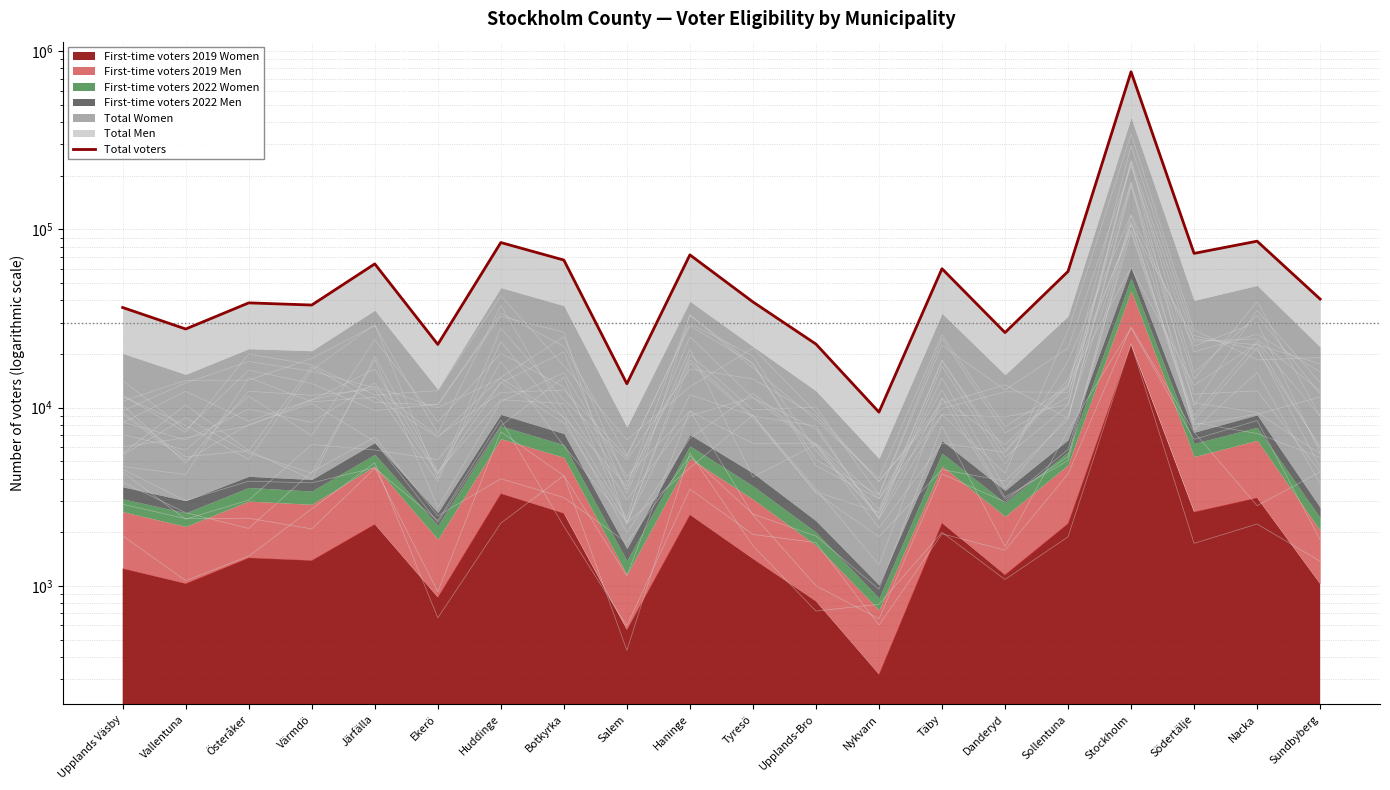

How many interior local peaks (higher than both neighbors) does the data have?

7